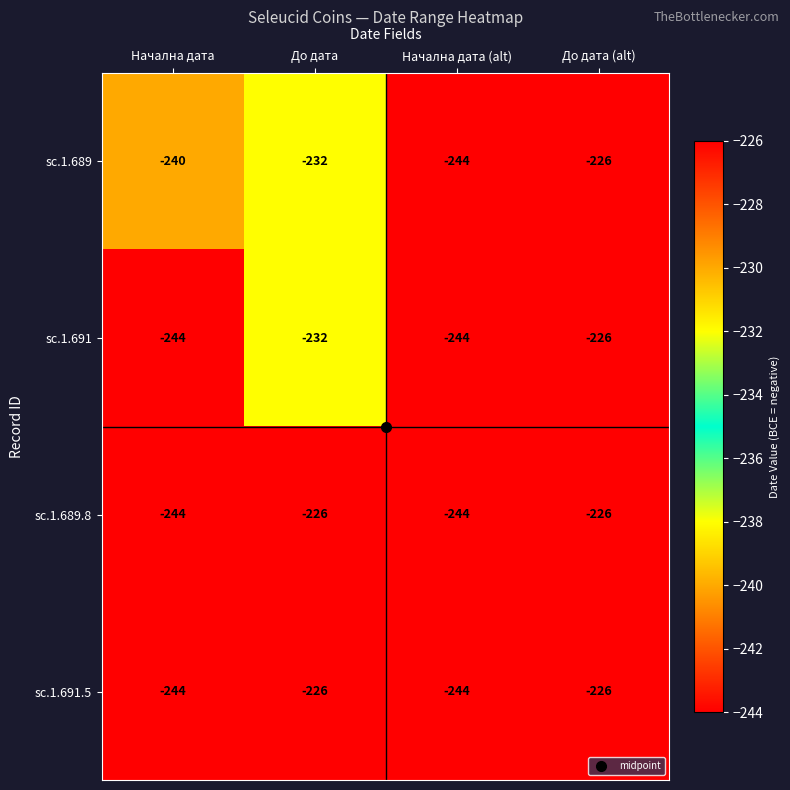

At which category is the sum across all series the highest?

До дата (alt)